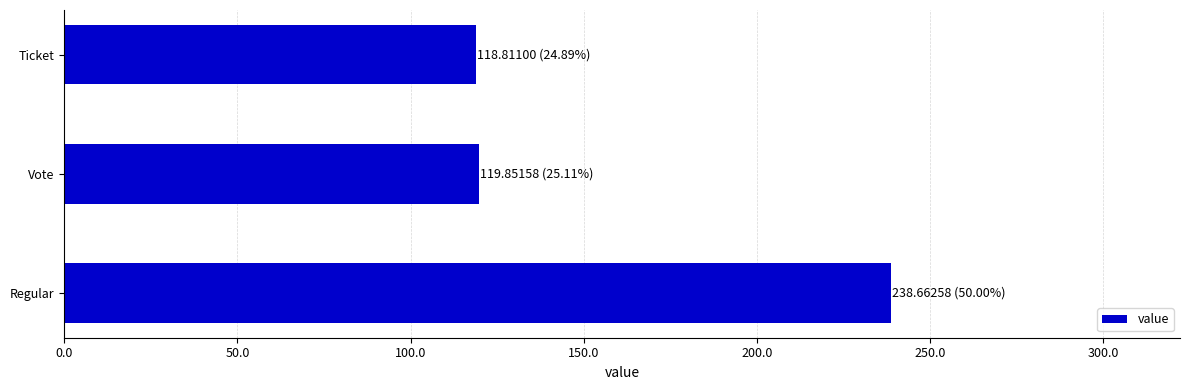

What is the ratio of the value at Ticket to the value at Vote?

1.0